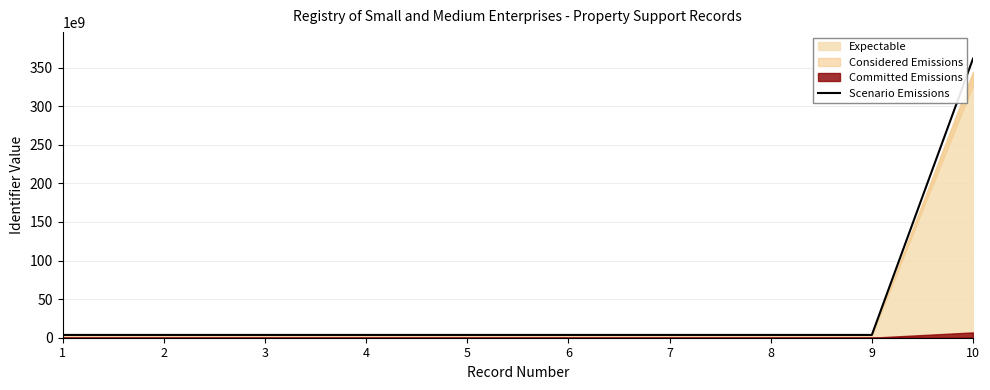

At which category does the chart reach its peak across all series?

10